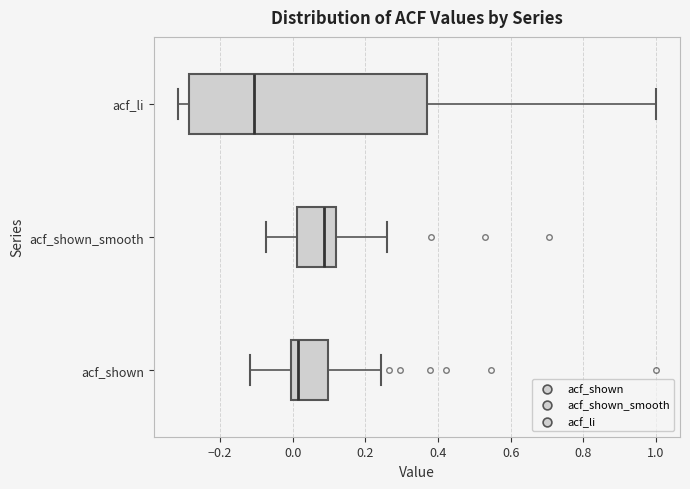

Which box's median line is the furthest to the left?

acf_li